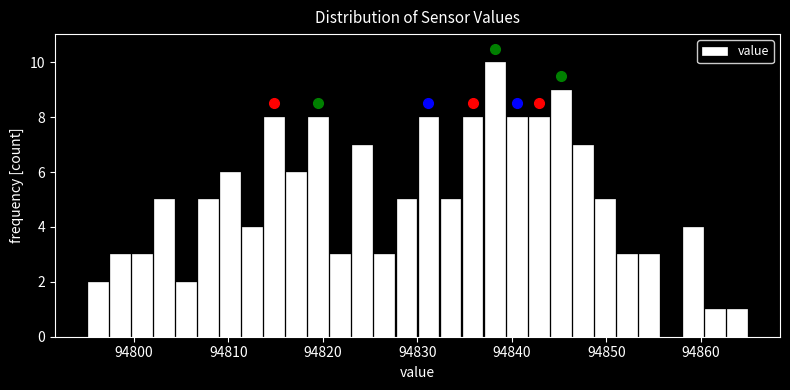

Around what value on the x-axis is the tallest bar? Give the approximate position of its centre, as read against the axis.

94838